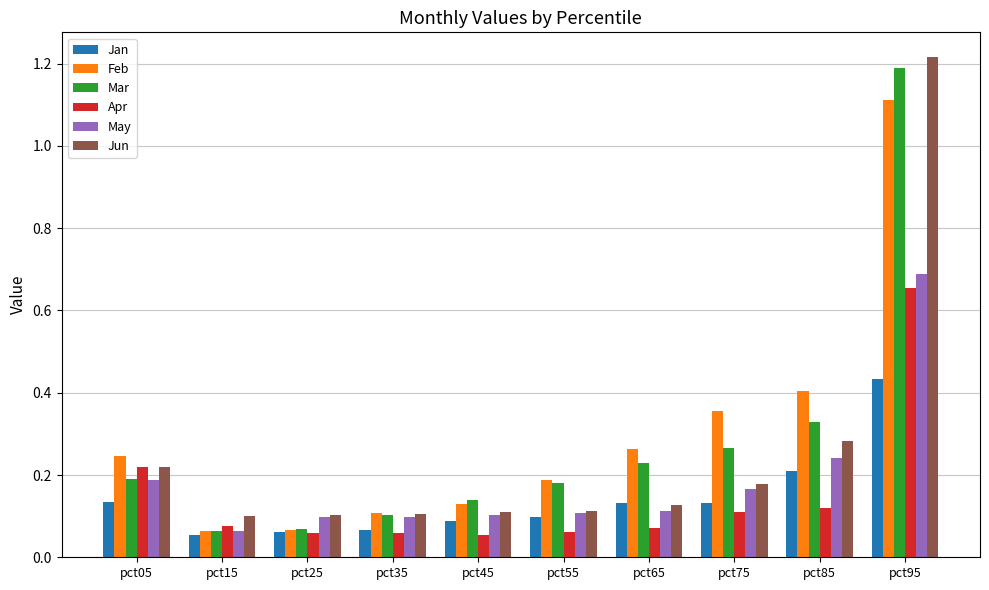

At which label does Jun reach its peak?

pct95